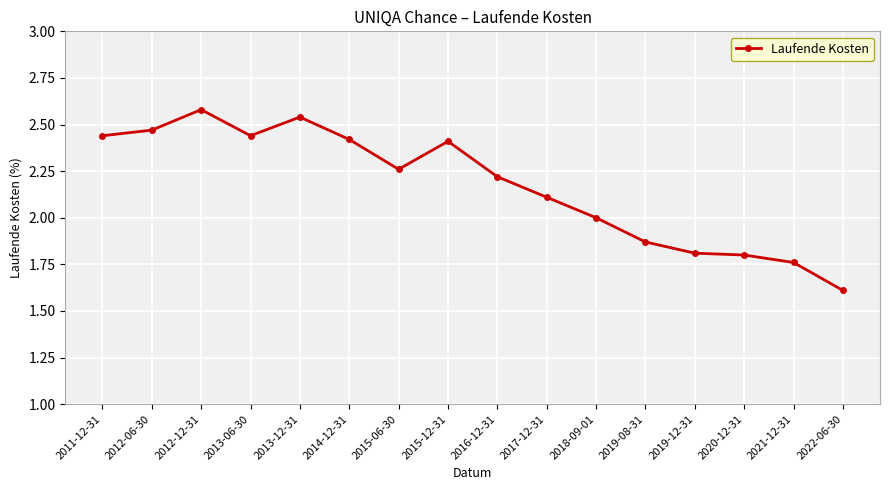

What is the value of the 10th point from the left?

2.1